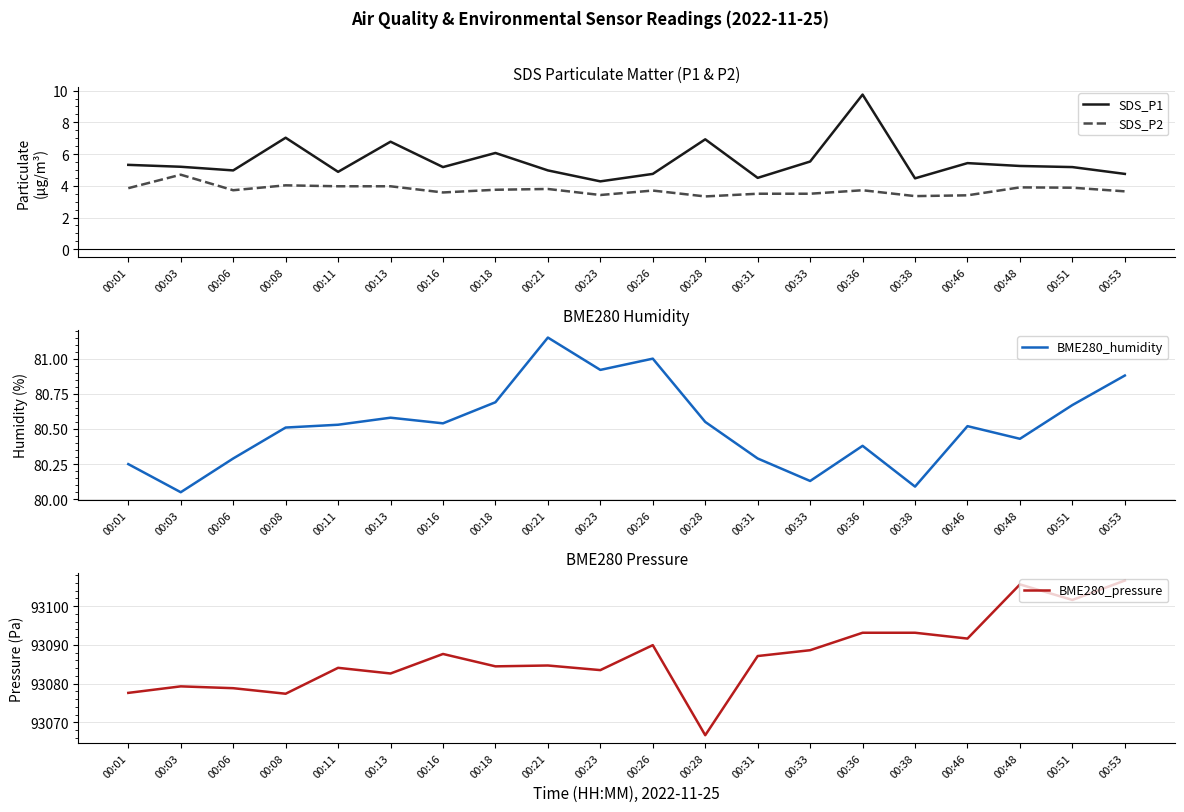

Rank the series by their maximum value, from highest to lowest.

BME280_pressure, BME280_humidity, SDS_P1, SDS_P2